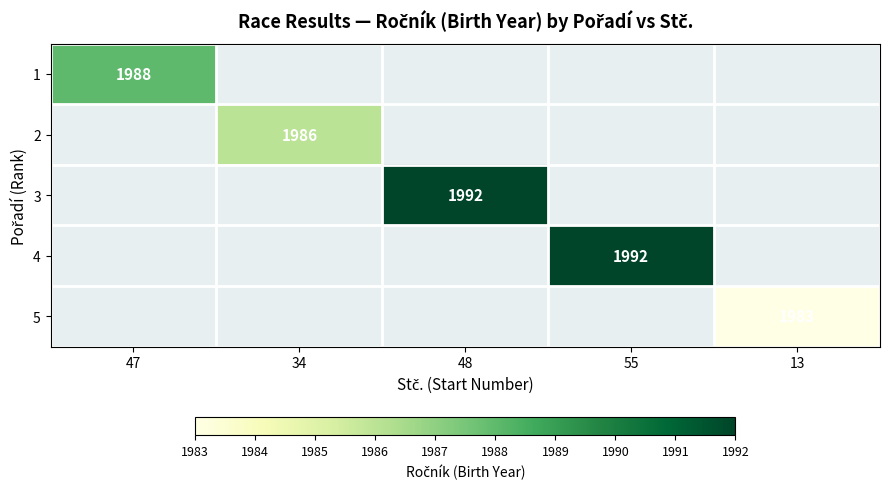

The 3 series shows 1280 at 48. True or false?

False